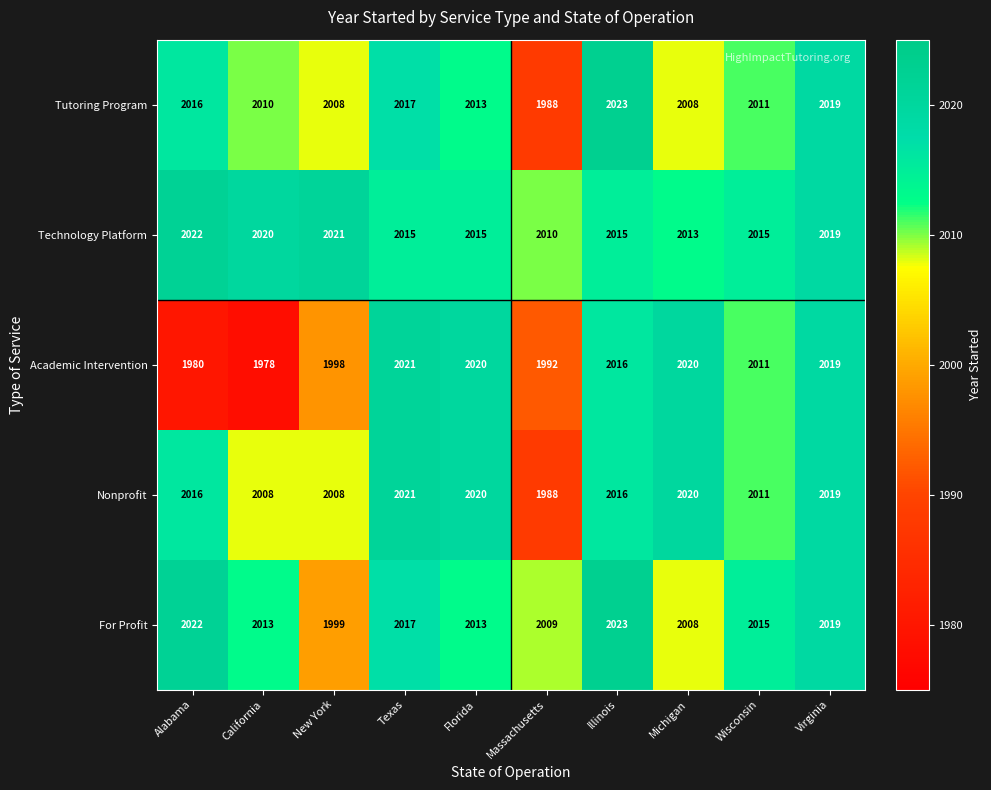

Which series has the largest total across all categories?

Technology Platform